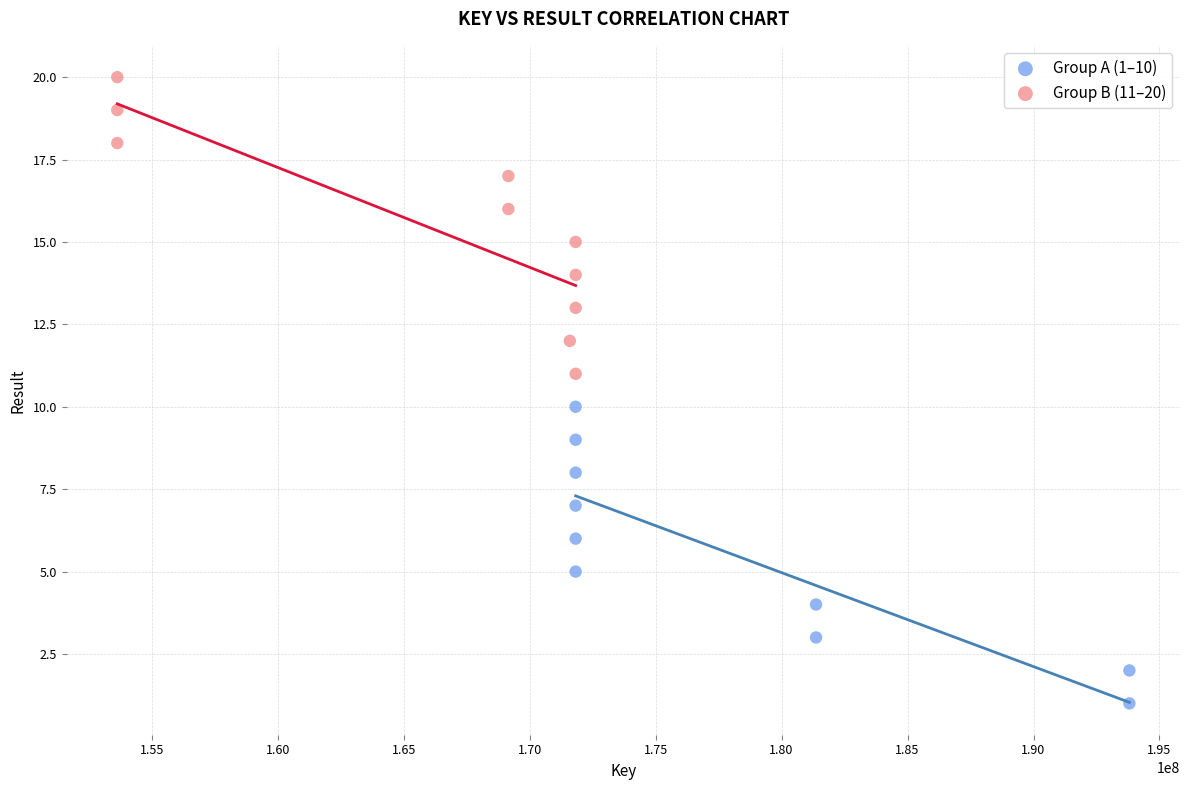

Which series reaches the maximum Y coordinate?

Group B (11–20)